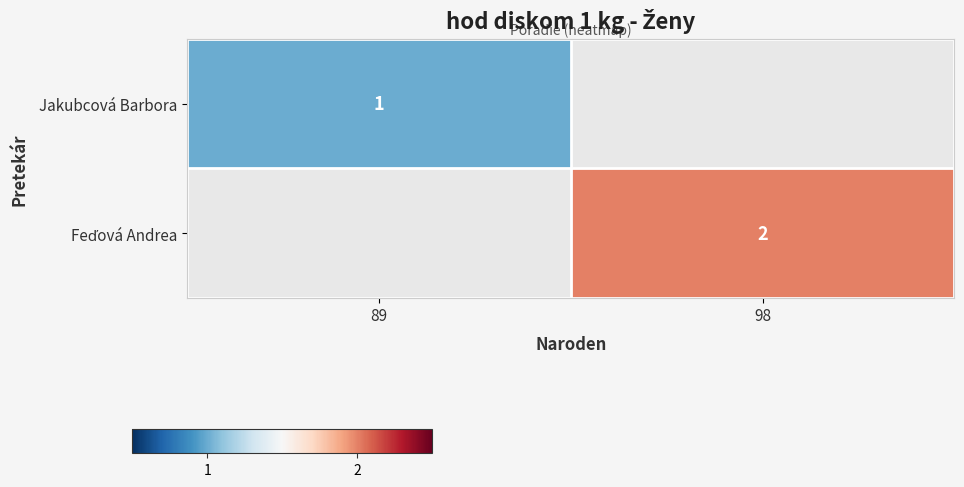

True or false: Jakubcová Barbora has a value of 1 at 89.

True